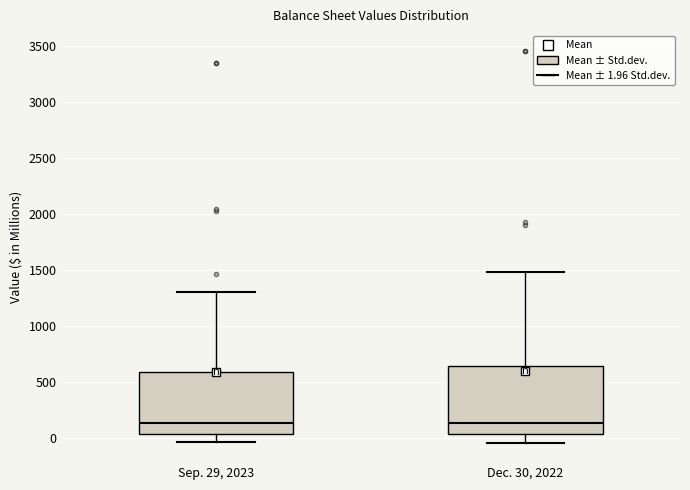

Reading left to right, read every box against the y-axis: the position of its median line, the range the box covers, and the ends of its whiskers. The values are not printed on the chart, so give them approximately, as read against the axis.

Sep. 29, 2023: median 150, box 50 to 600, whiskers -50 to 1300
Dec. 30, 2022: median 150, box 50 to 650, whiskers -50 to 1500